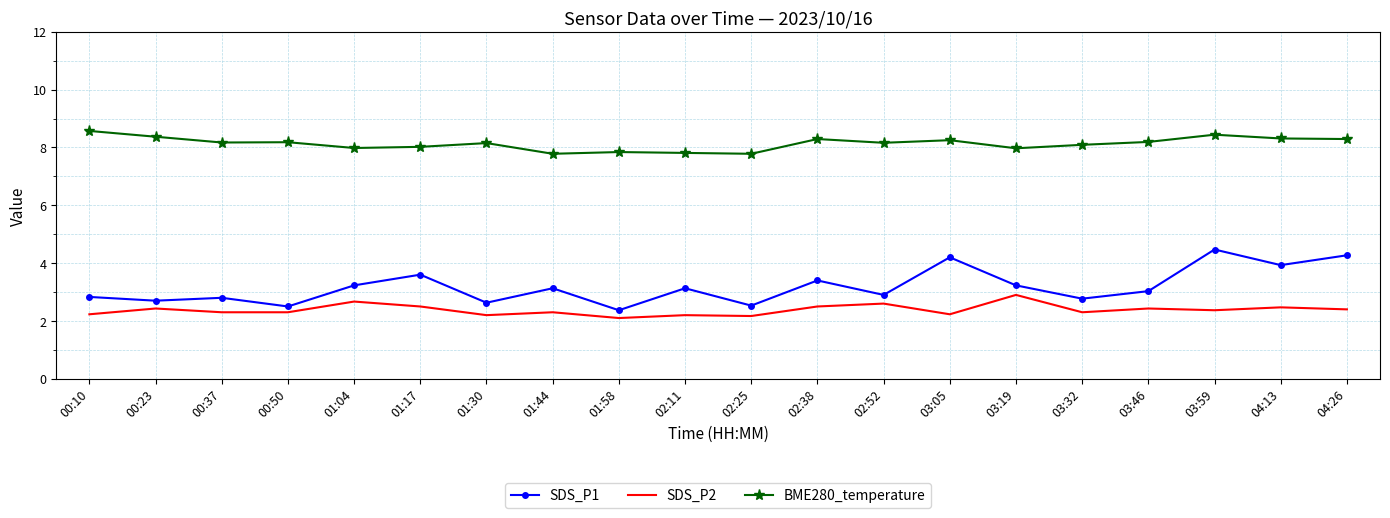

At which label does SDS_P1 reach its minimum?

01:58